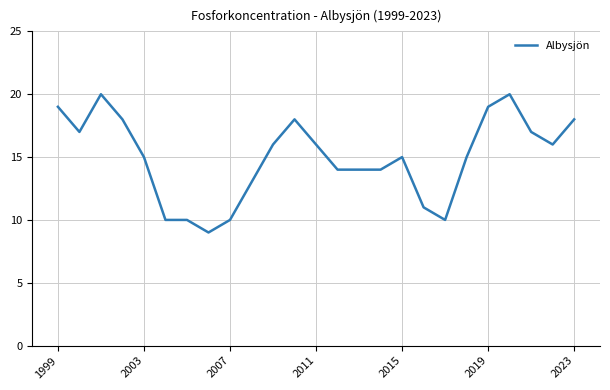

What is the maximum value shown in the chart?

20